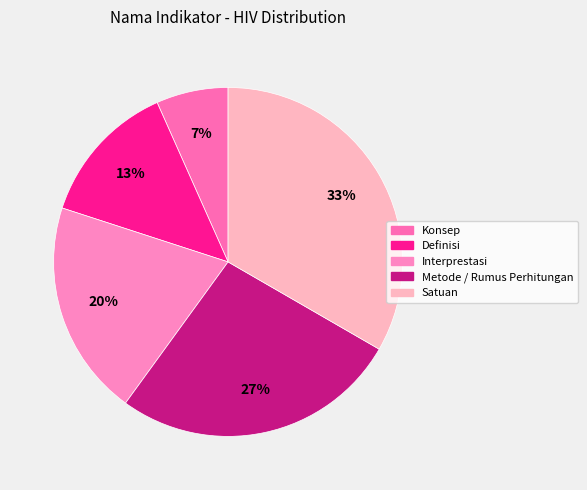

Is there any slice that represents more than half of the pie?

No